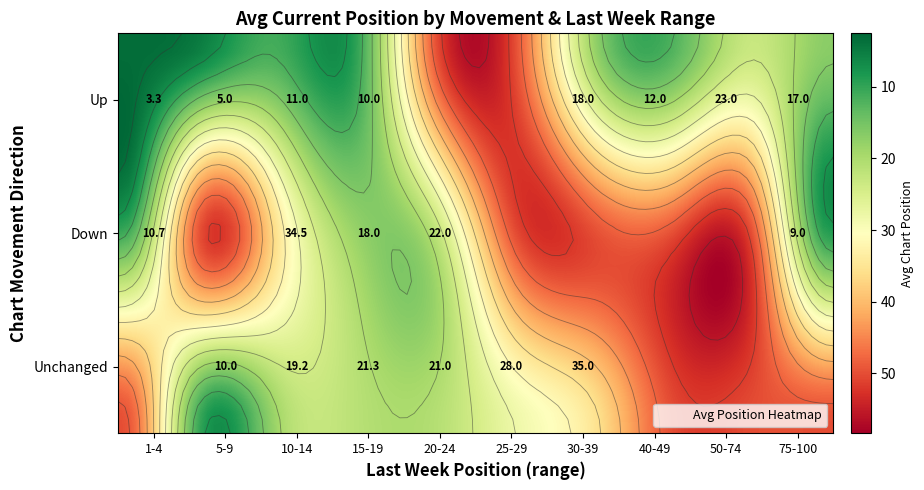

Between 6 and 7, which series saw the biggest shift?

up